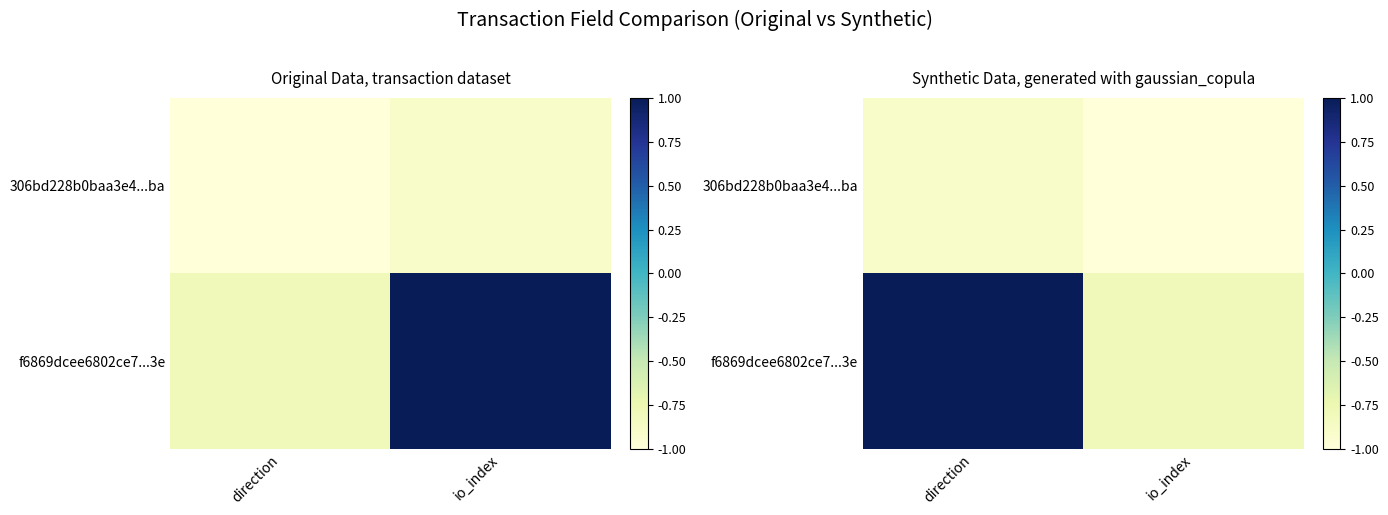

What is the maximum value for 306bd228b0baa3e4...ba?

-0.9